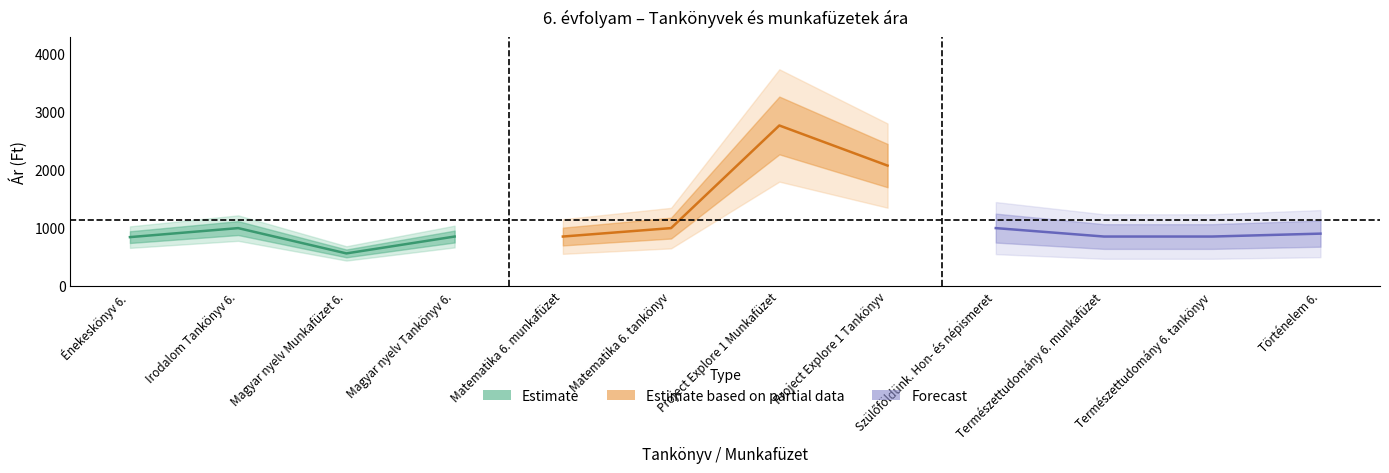

Rank the categories by Estimate value from highest to lowest.

Irodalom Tankönyv 6., Magyar nyelv Tankönyv 6., Énekeskönyv 6., Magyar nyelv Munkafüzet 6.